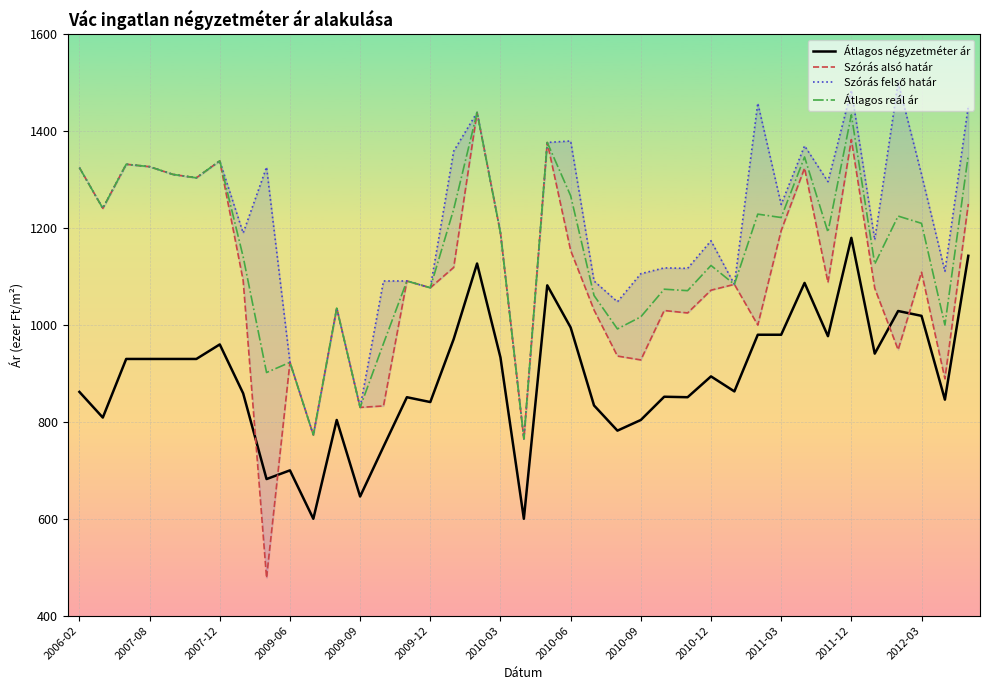

What is the difference between the Átlagos négyzetméter ár values at 32 and 29?

3